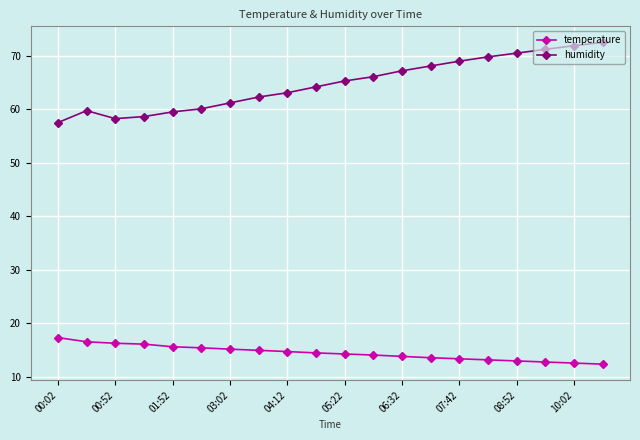

What is the value of the humidity point at the 5th from the left?

59.5